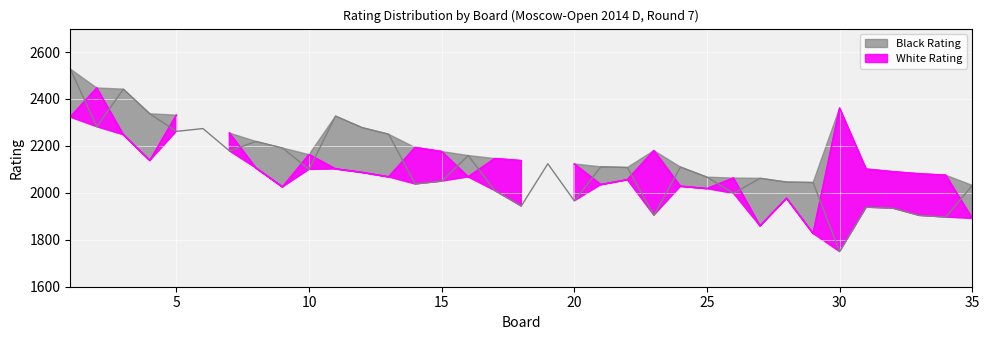

What is the difference between the maximum and minimum values?

778